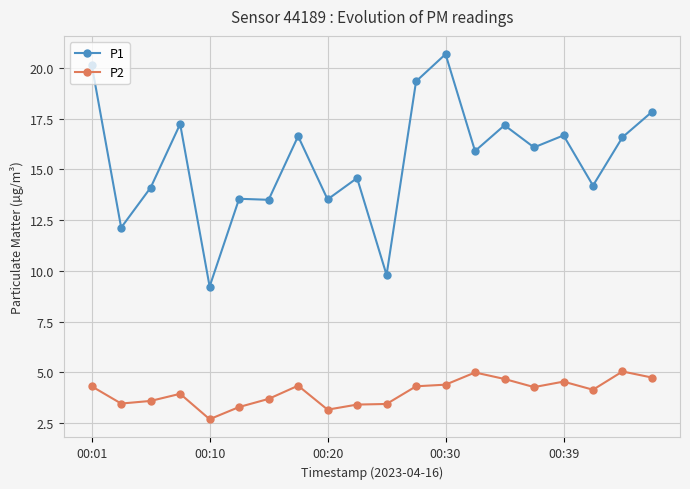

Which series has the widest spread of values?

P1